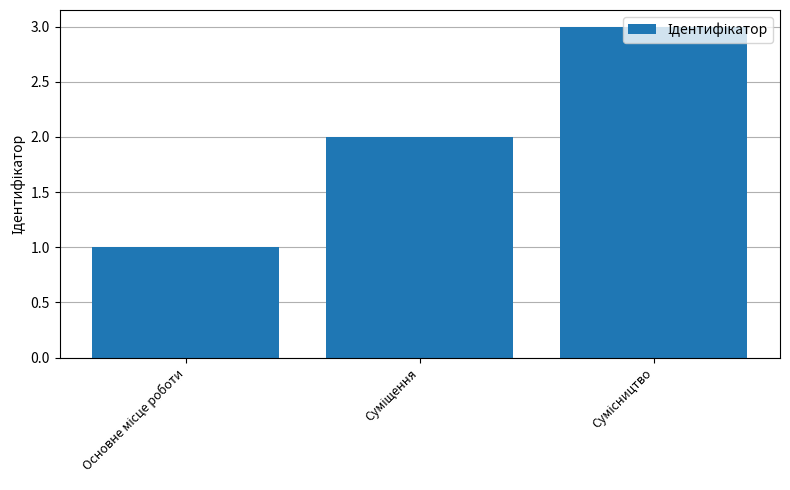

What is the sum of all values?

6